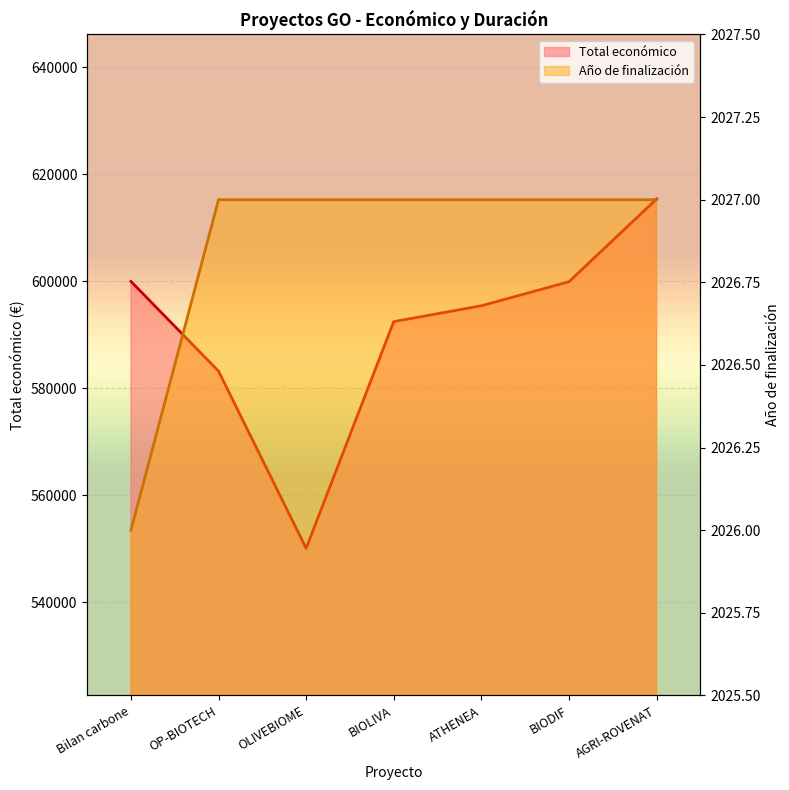

Between BIOLIVA and Bilan carbone, which is larger?

Bilan carbone